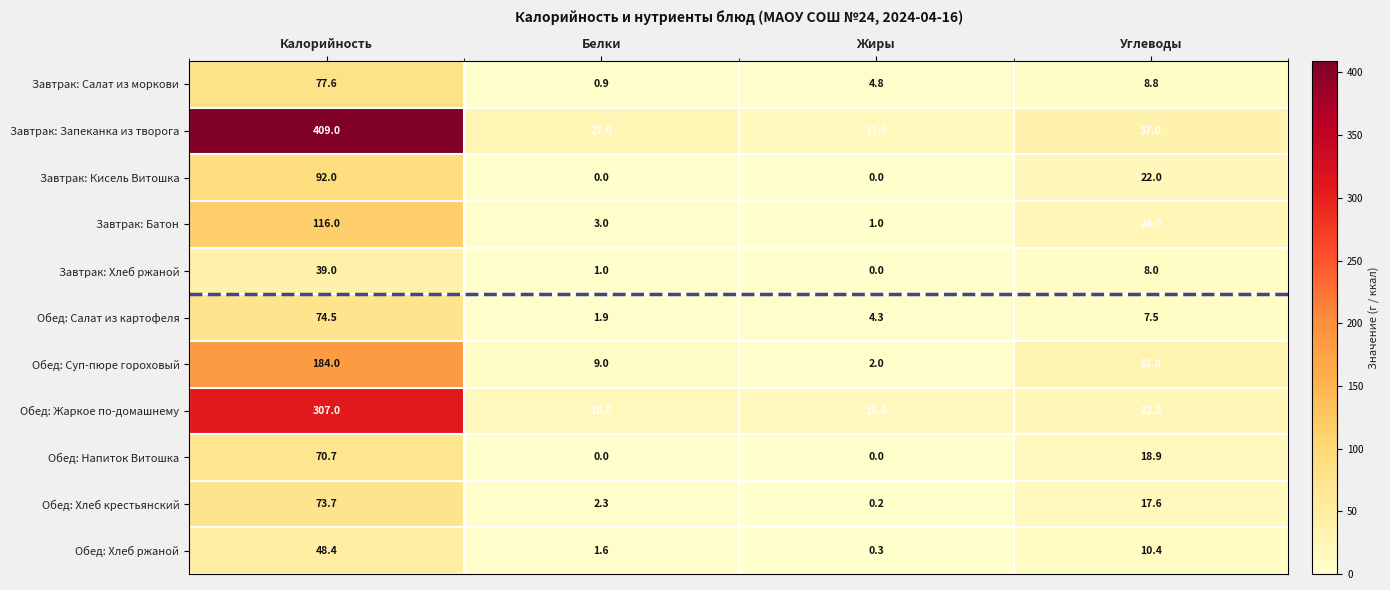

The Обед: Хлеб ржаной series shows 0.3 at Жиры. True or false?

True